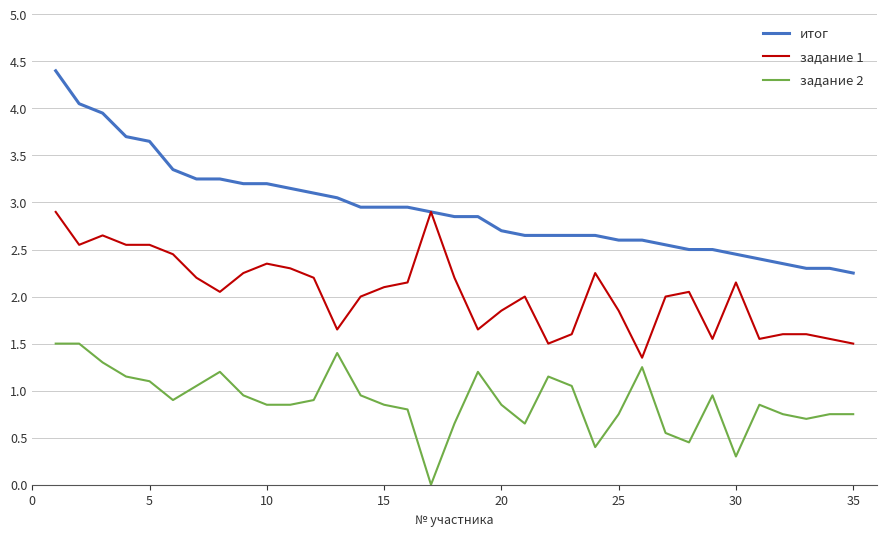

Which series has the widest spread of values?

итог